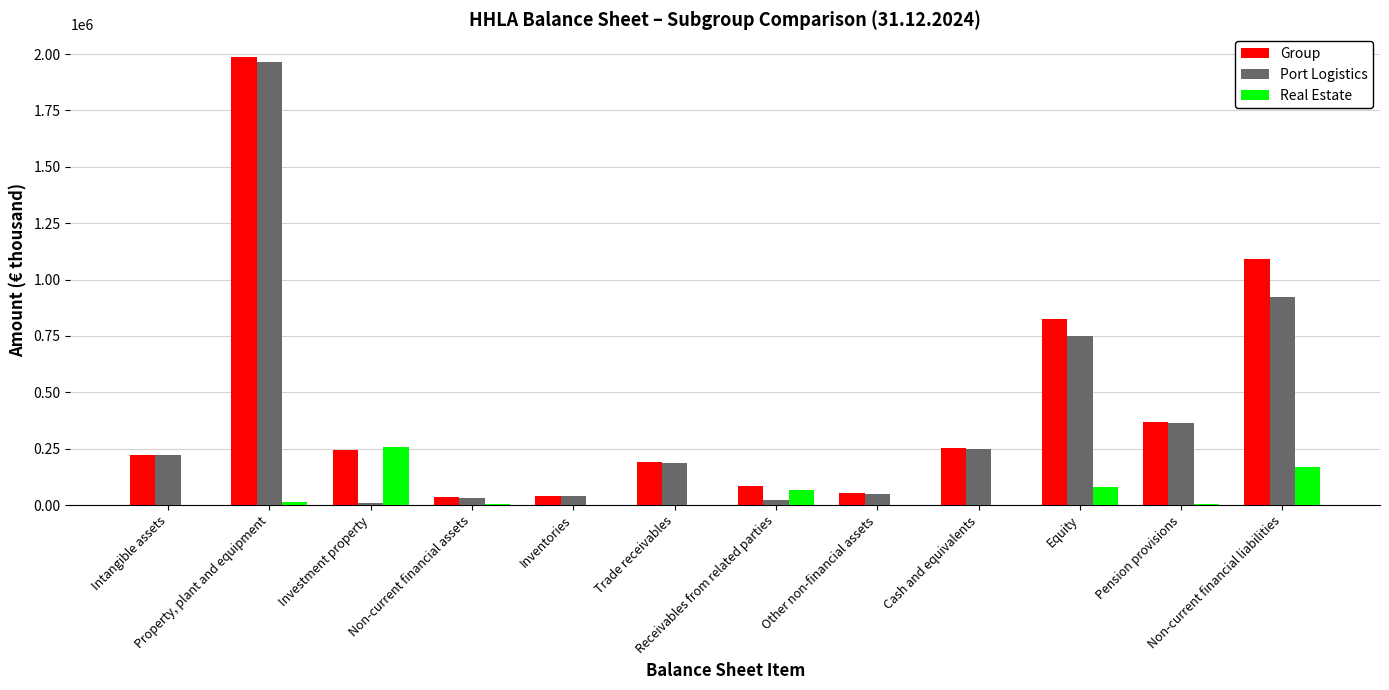

Between Pension provisions and Non-current financial liabilities, which series saw the biggest shift?

Group